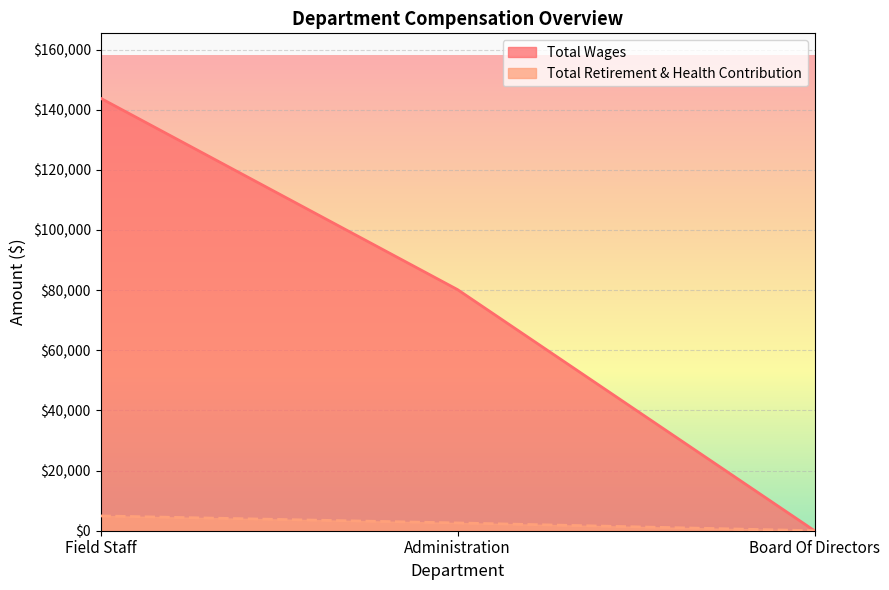

Which has a higher value, Board Of Directors or Administration?

Administration